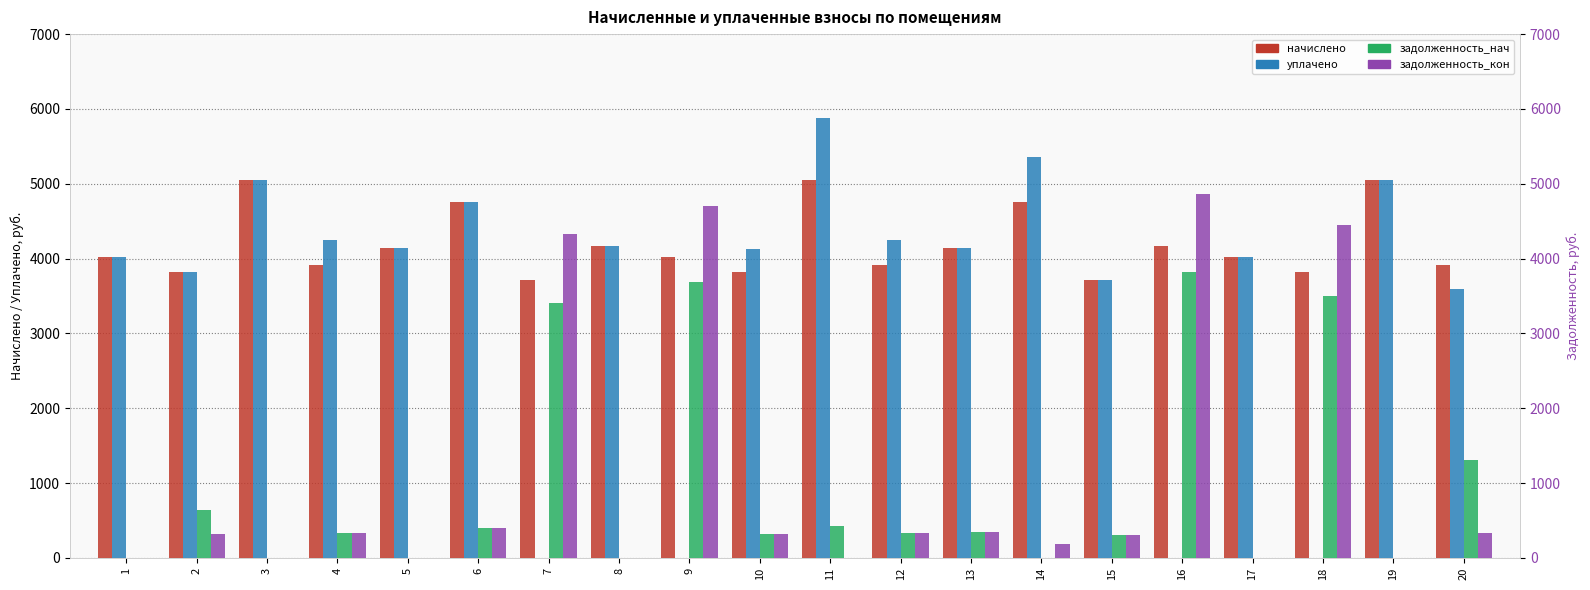

Reading left to right, what are all the values shown in this chart?

начислено: 4027.2	3815.8	5044.1	3916.4	4138.0	4752.1	3715.1	4168.2	4027.2	3815.8	5044.1	3916.4	4138.0	4752.1	3715.1	4168.2	4027.2	3815.8	5044.1	3916.4
уплачено: 4027.2	3815.8	5044.1	4242.8	4138.0	4752.1	0.0	4168.2	0.0	4133.7	5884.8	4242.8	4138.0	5352.1	3715.1	0.0	4027.2	0.0	5044.1	3590.1
задолженность_нач: 0.0	636.0	0.0	326.4	0.0	396.0	3405.5	0.0	3691.6	318.0	420.3	326.4	344.9	0.0	309.6	3820.8	0.0	3497.8	0.0	1305.5
задолженность_кон: 0.0	318.0	0.0	326.4	0.0	396.0	4334.3	0.0	4698.4	318.0	0.0	326.4	344.8	192.0	309.6	4862.9	0.0	4451.7	0.0	326.4